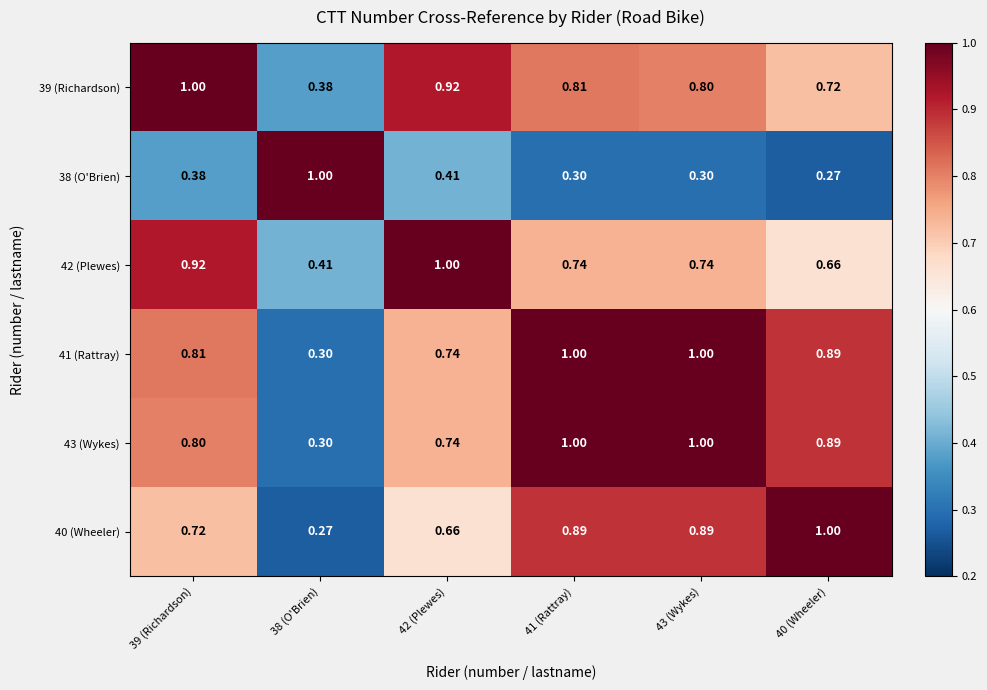

Is the value of 38 (O'Brien) at 40 (Wheeler) greater than the value of 41 (Rattray) at 41 (Rattray)?

No